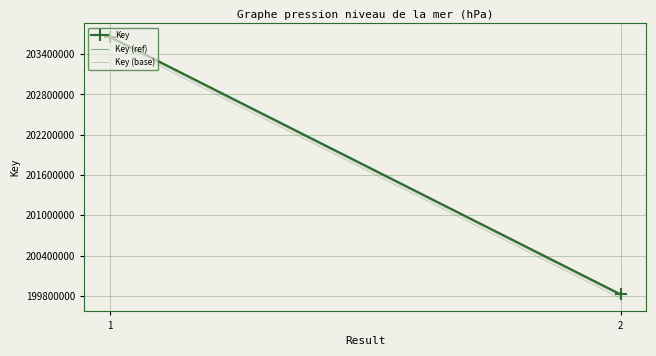

What is the sum of the Key (ref) values at 0 and 1?

403445768.4